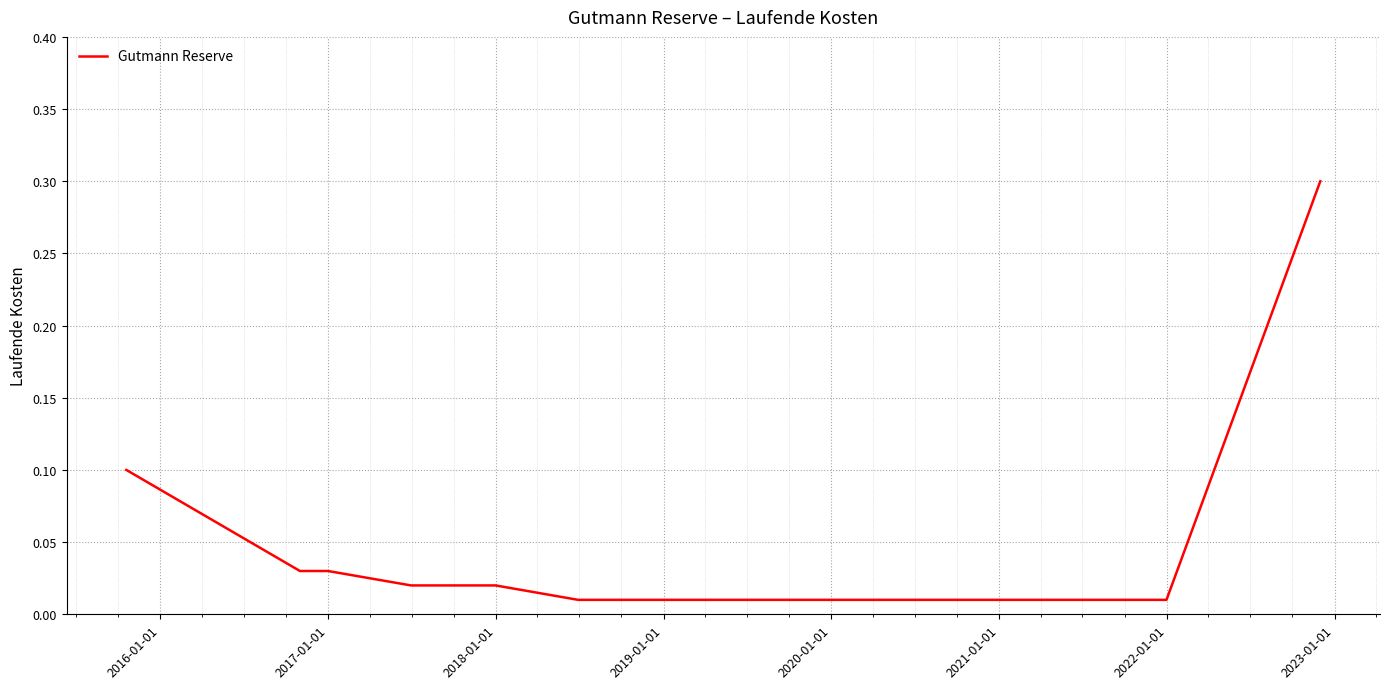

What is the difference between the maximum and minimum values?

0.3